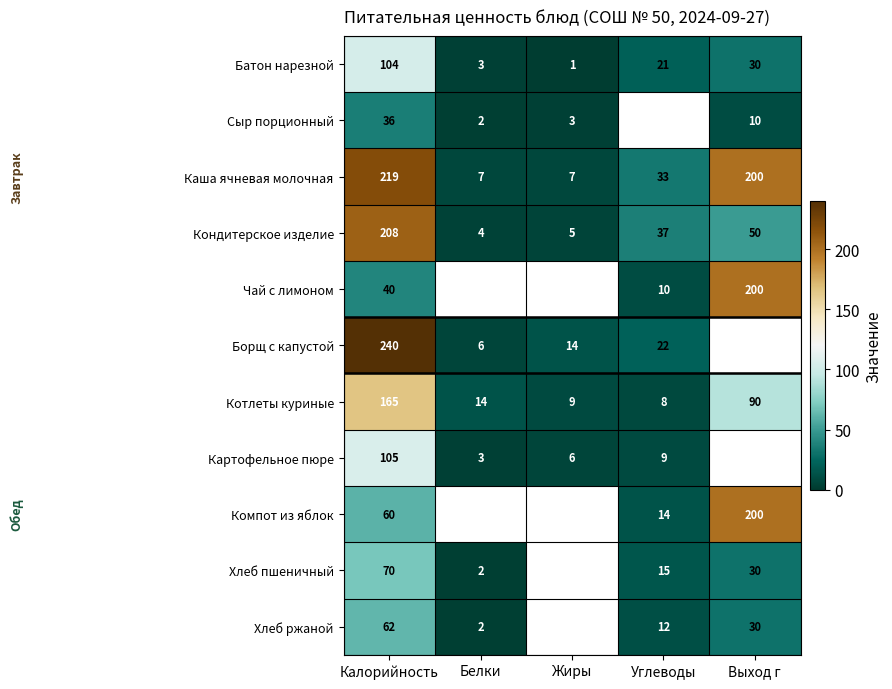

At how many categories does at least one series exceed 154?

2